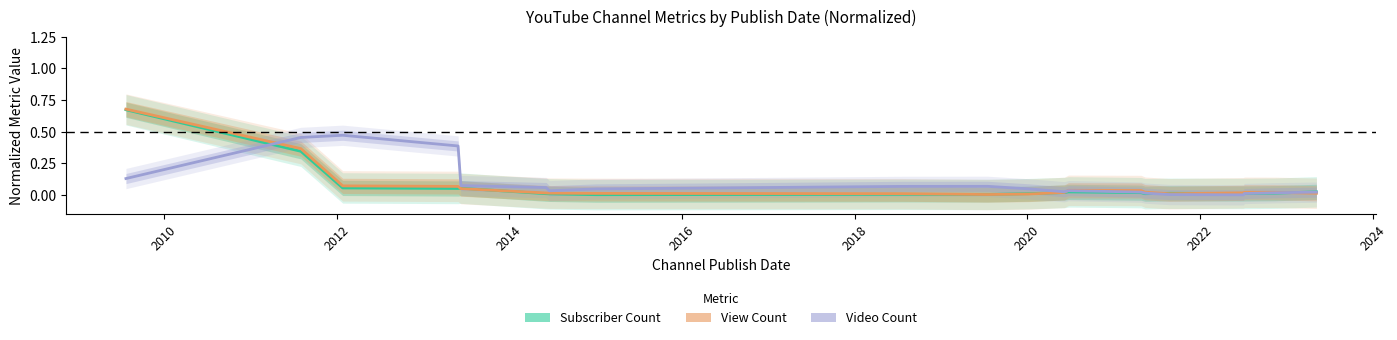

Which series has the largest range (max minus min)?

View Count